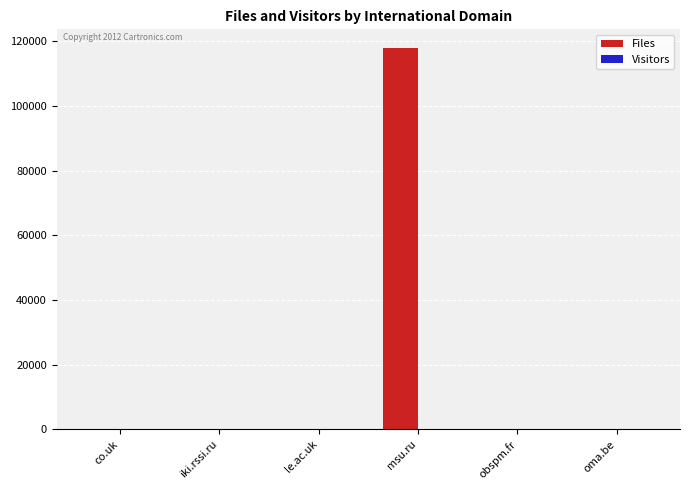

Which series has the largest total across all categories?

Files